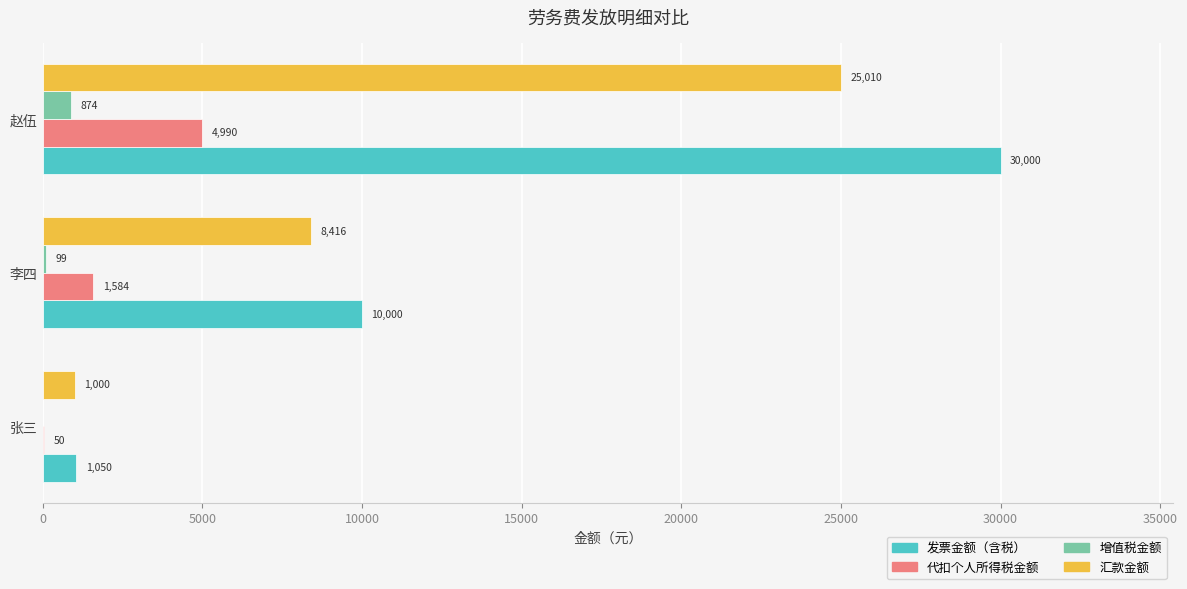

Between 张三 and 李四, which series saw the biggest shift?

发票金额（含税）